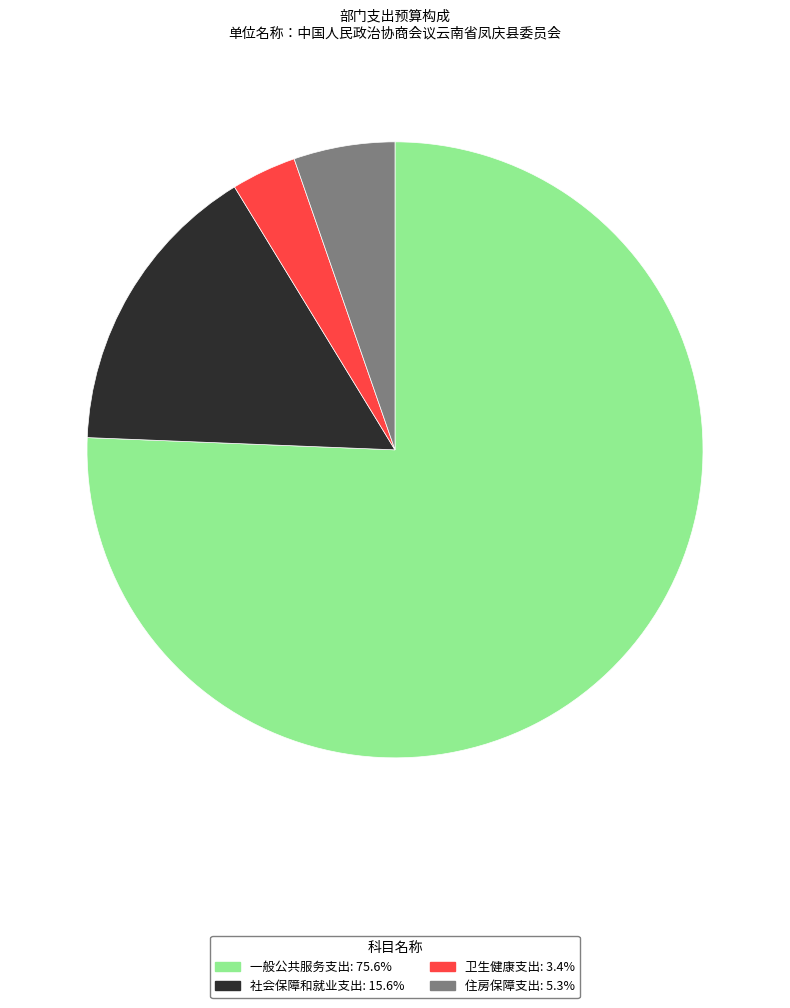

Combined, do 住房保障支出 and 一般公共服务支出 account for over 50%?

Yes